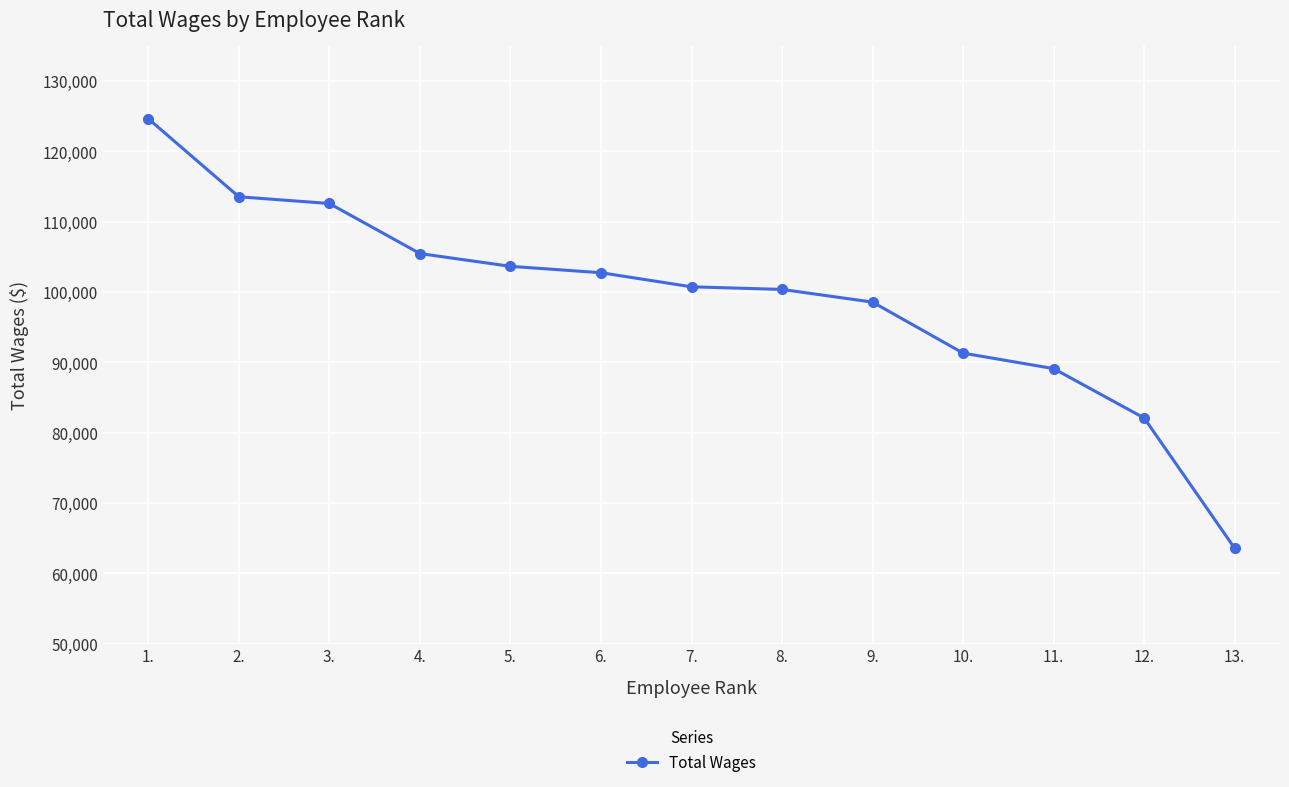

Where is the data nearest to the value 94081?

10.